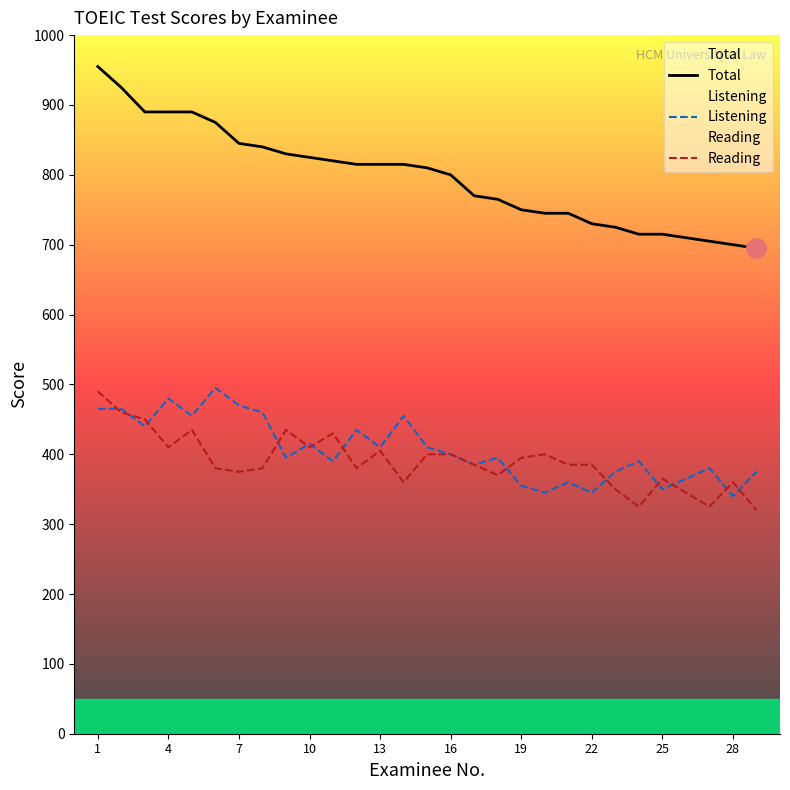

Which series has the widest spread of values?

Total